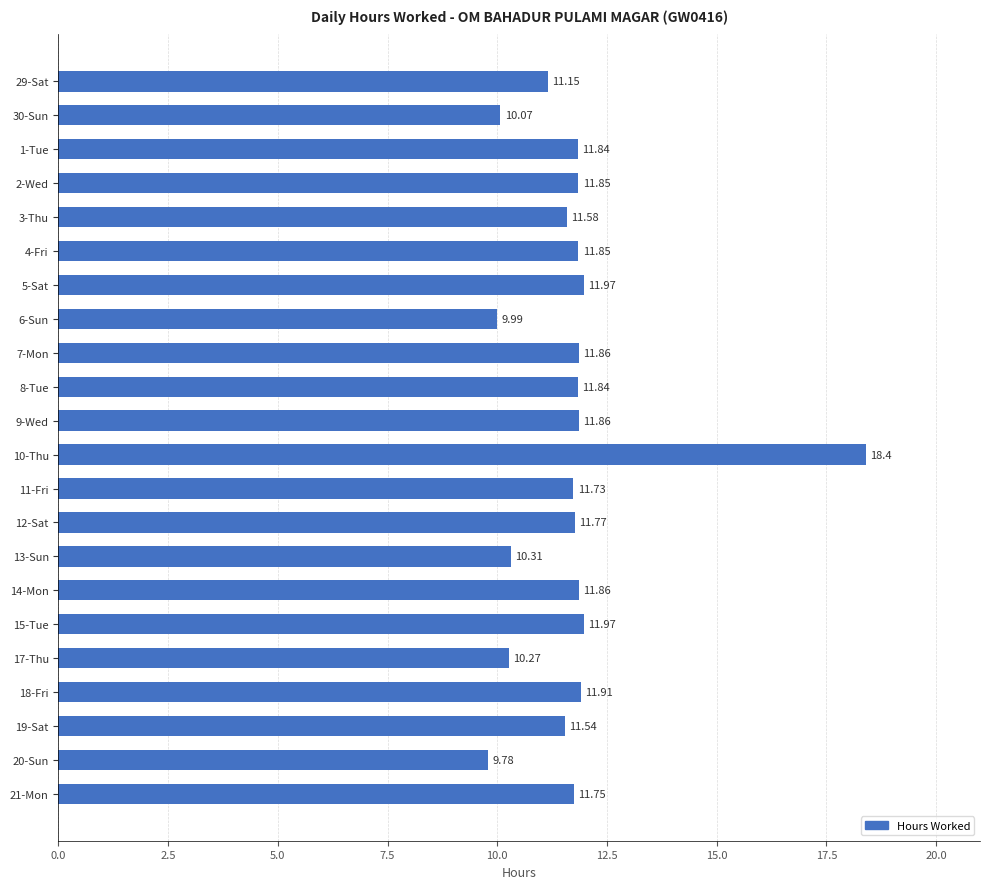

What is the ratio of the value at 12-Sat to the value at 11-Fri?

1.0